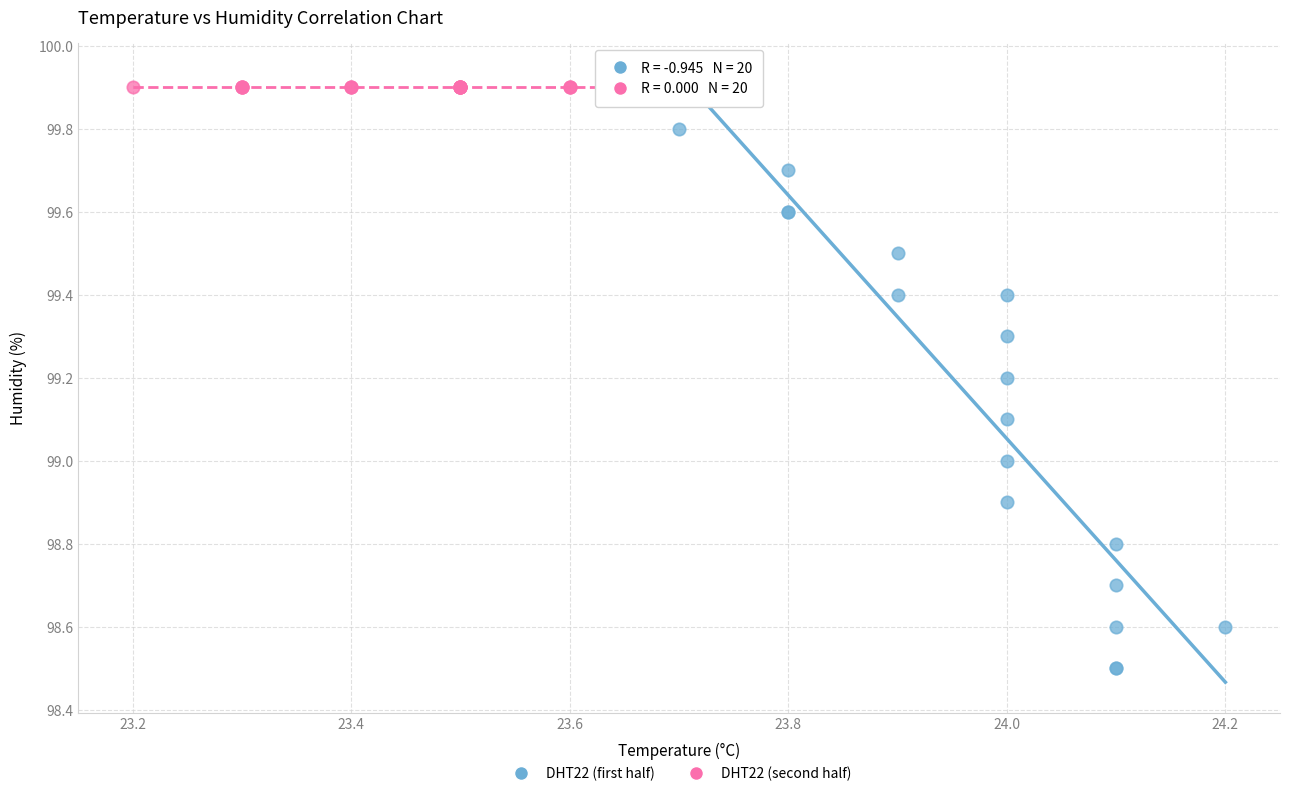

Which series contains the lowest Y value?

DHT22 (first half)